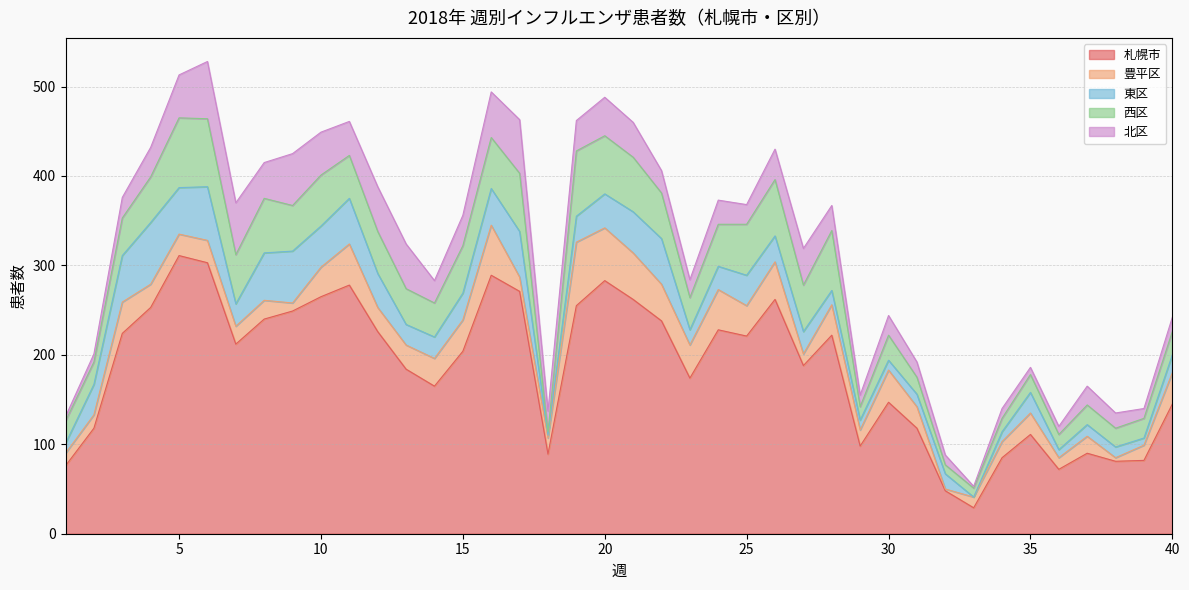

Is the value of 西区 at 35 greater than the value of 札幌市 at 22?

No